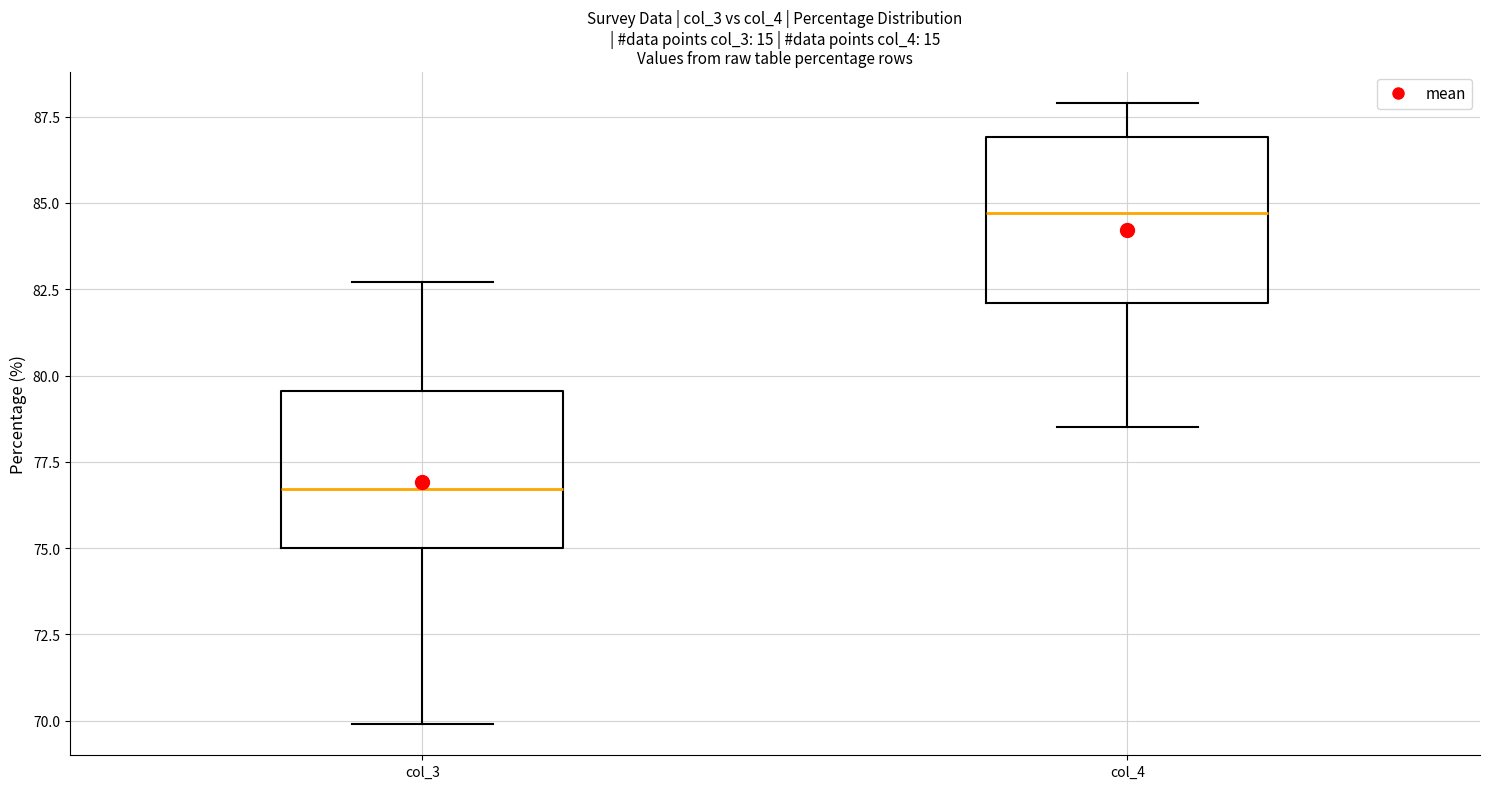

Which box's median line is the lowest?

col_3